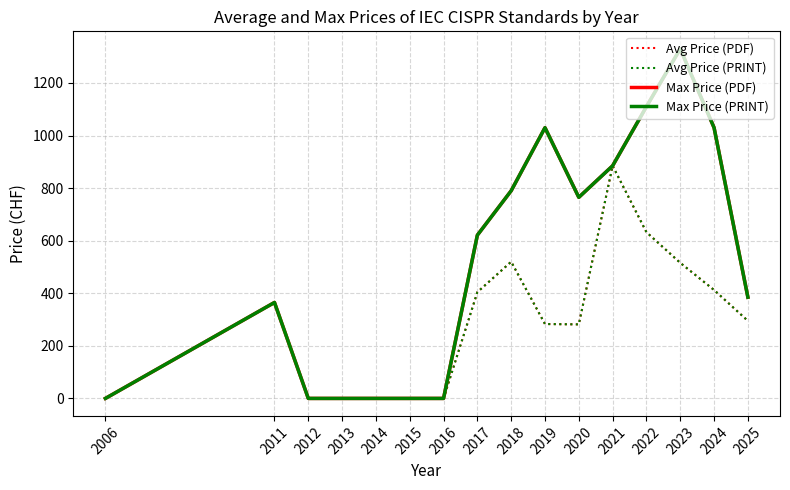

What is the sum of all Avg Price (PDF) values?

4594.7